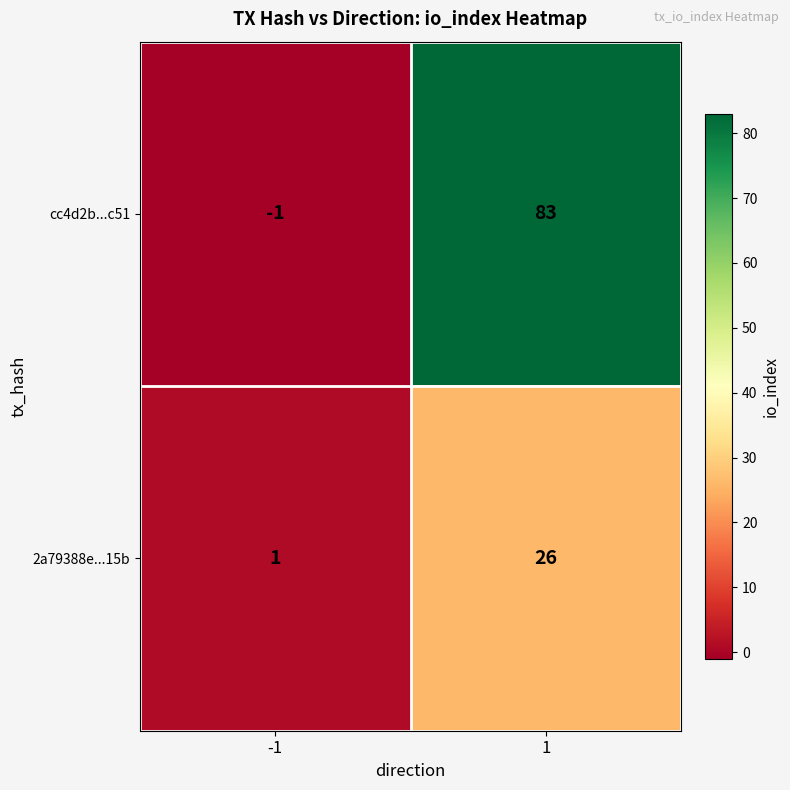

What is the difference between the highest and lowest values at 1?

57